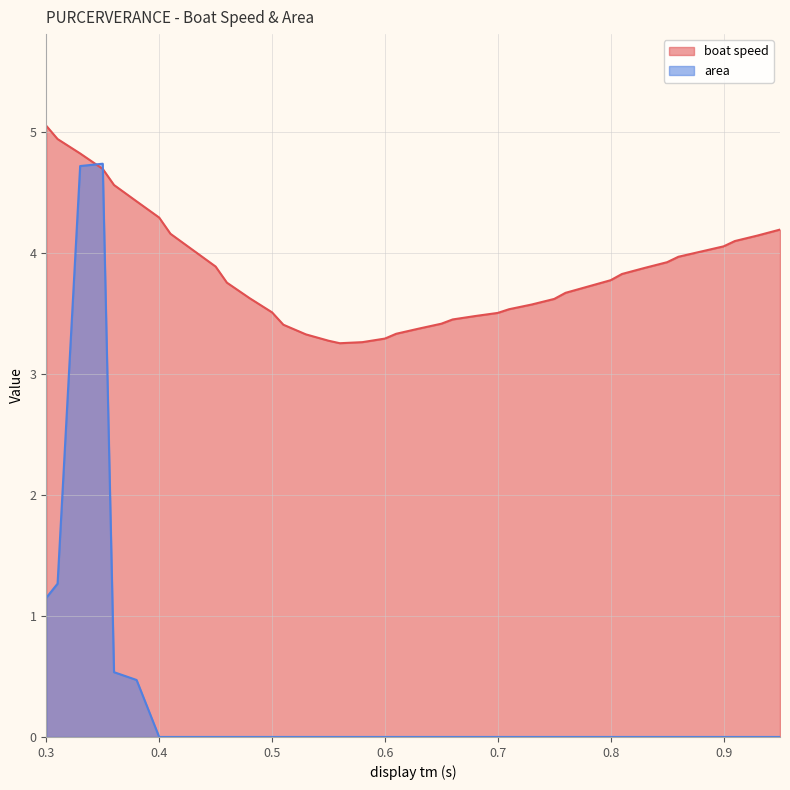

At how many categories does at least one series exceed 2?

40